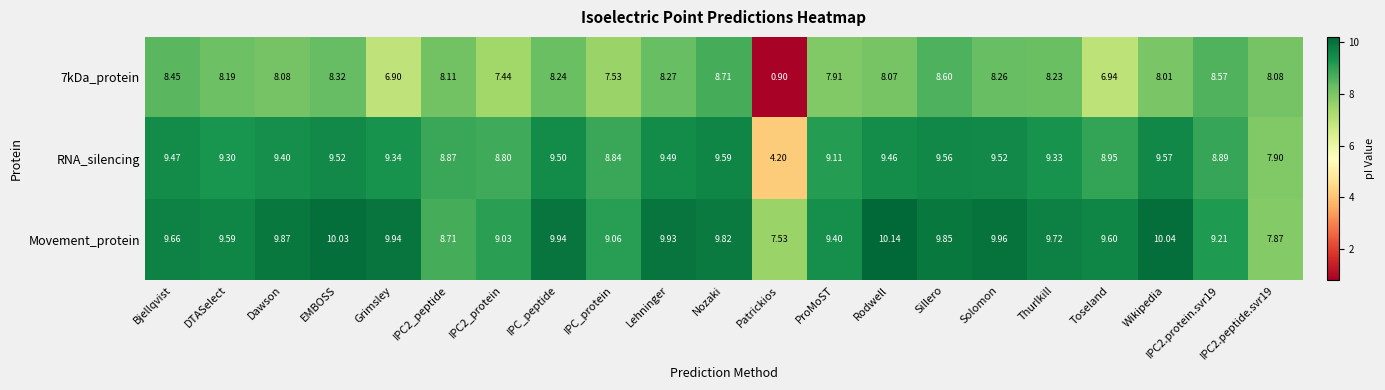

At which category does the chart reach its minimum across all series?

Patrickios